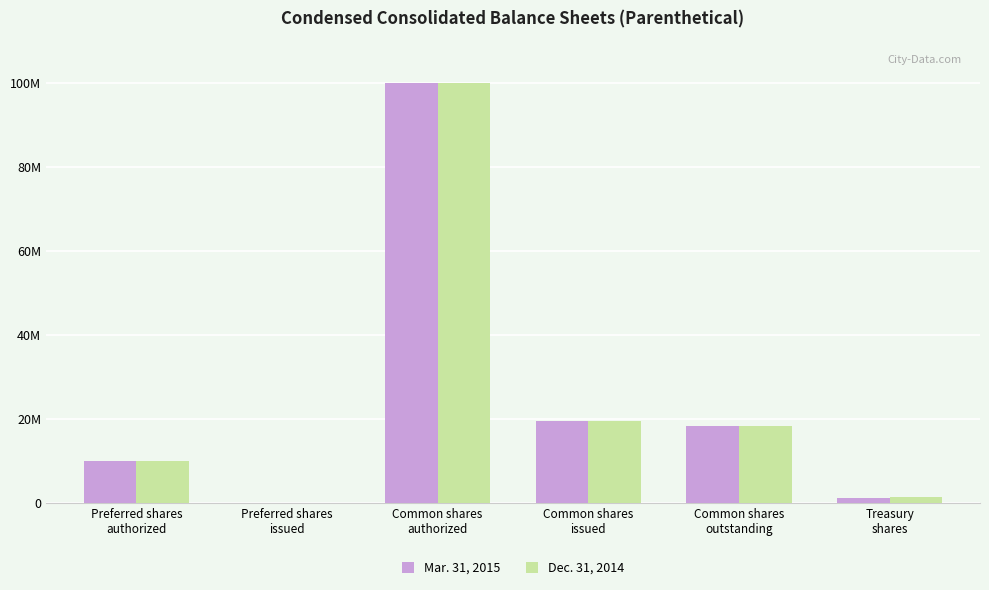

What is the sum of all Mar. 31, 2015 values?

149171554